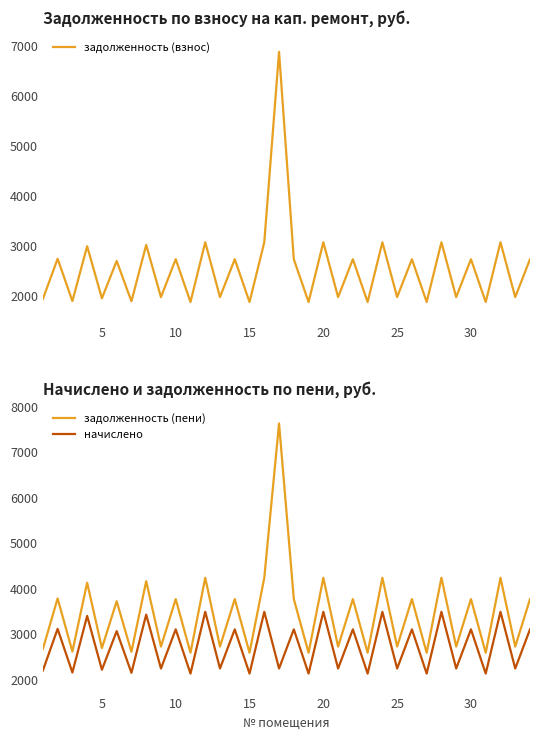

True or false: задолженность (пени) has more than 0 interior local peaks.

True